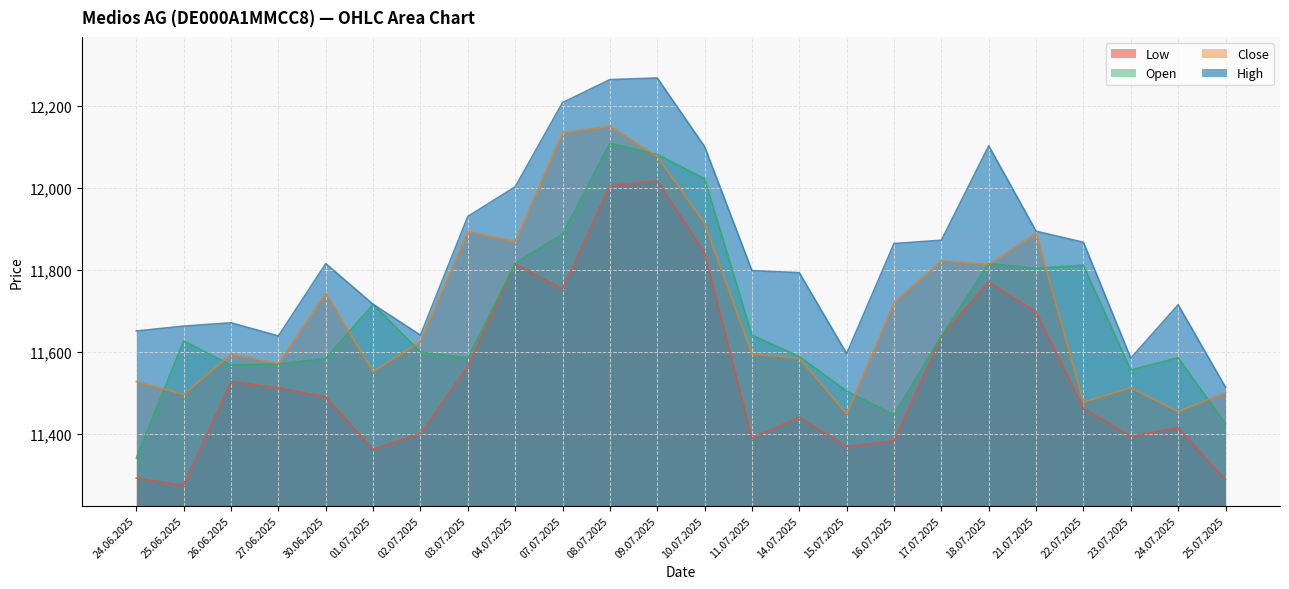

What is the label of the 16th point from the right?

04.07.2025